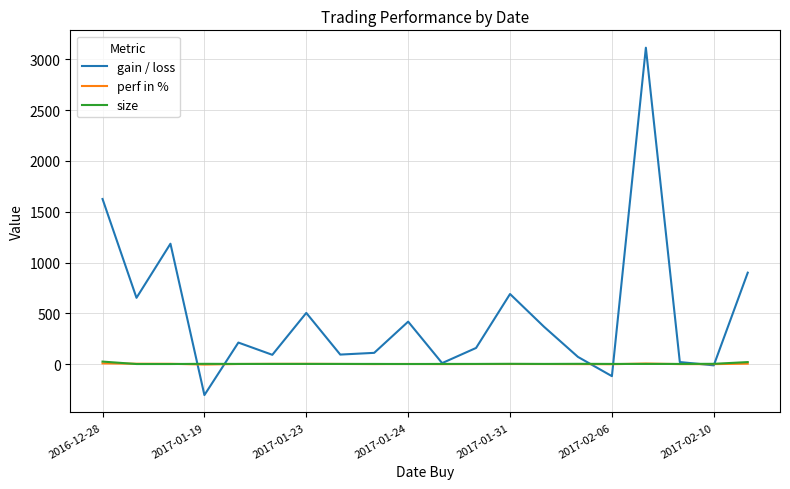

What is the minimum value shown in the chart?

-304.5